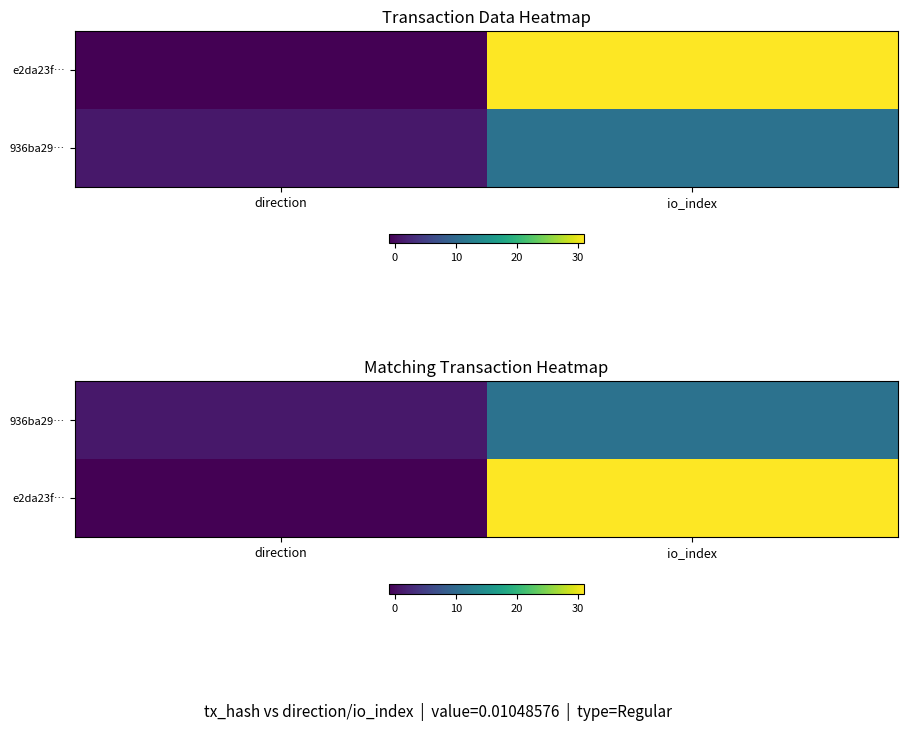

The e2da23f… series shows -1 at direction. True or false?

True